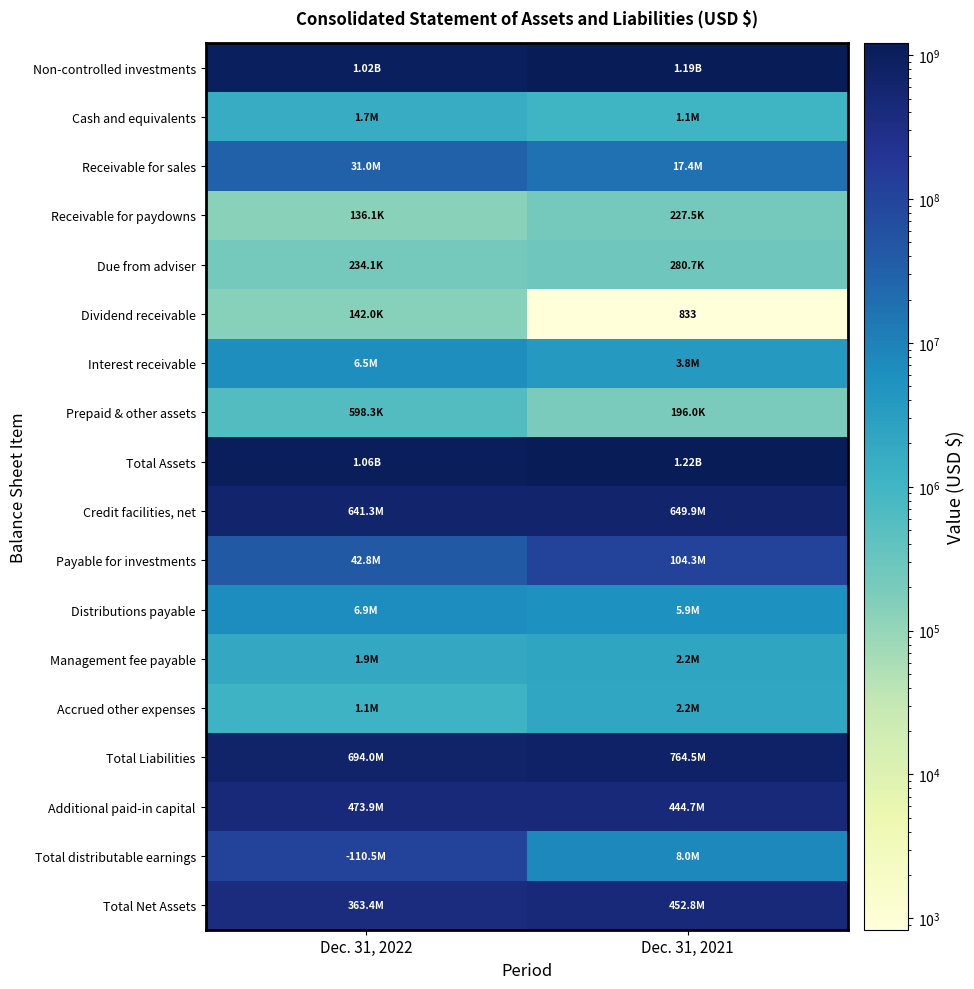

What is the minimum value for Cash and equivalents?

1093503